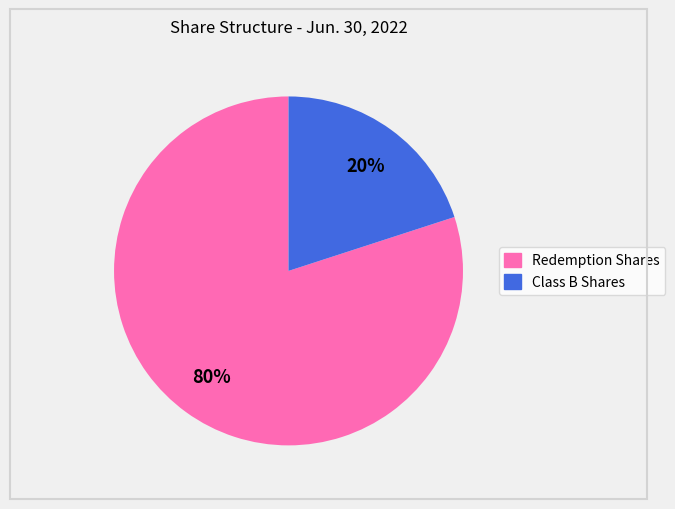

To the nearest percent, what is the difference between the largest and smallest slice percentages?

60%